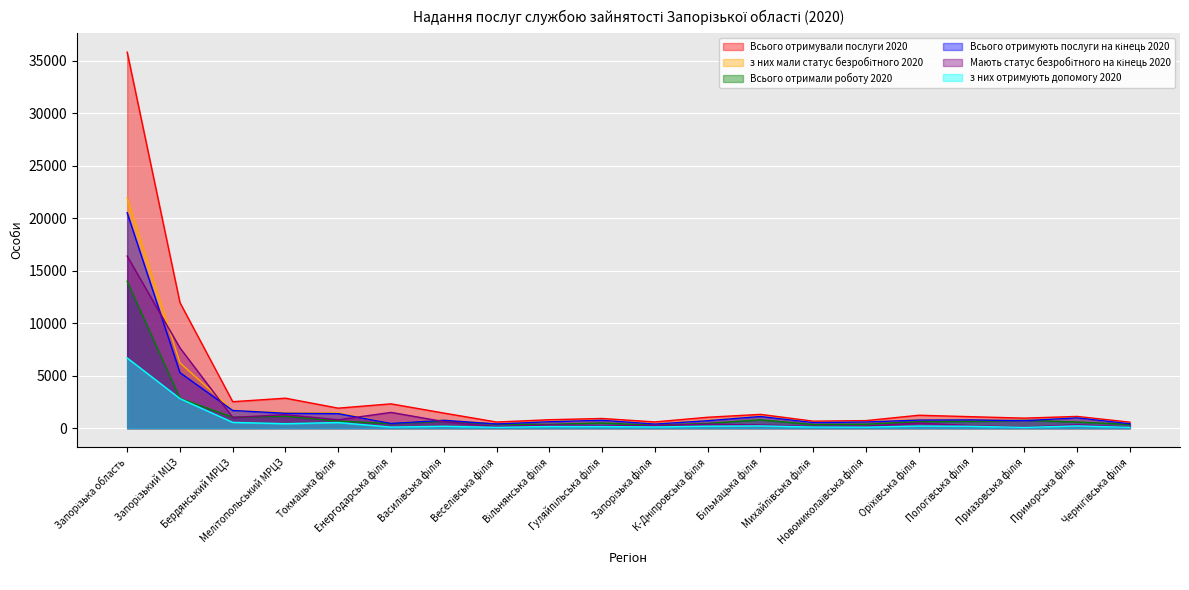

At which category does the chart reach its minimum across all series?

Приазовська філія